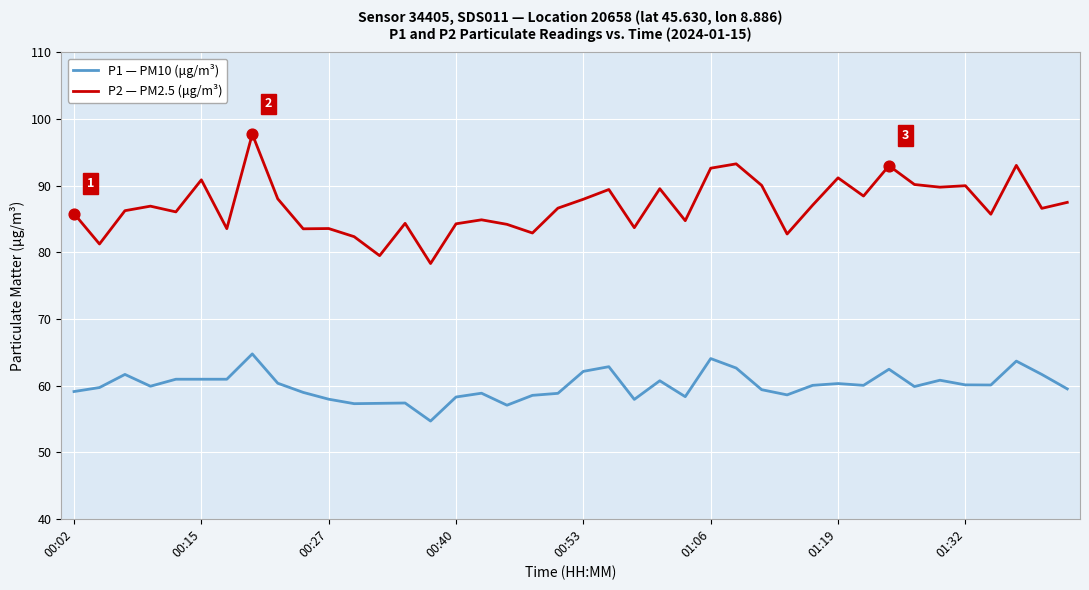

What is the maximum value shown in the chart?

97.8